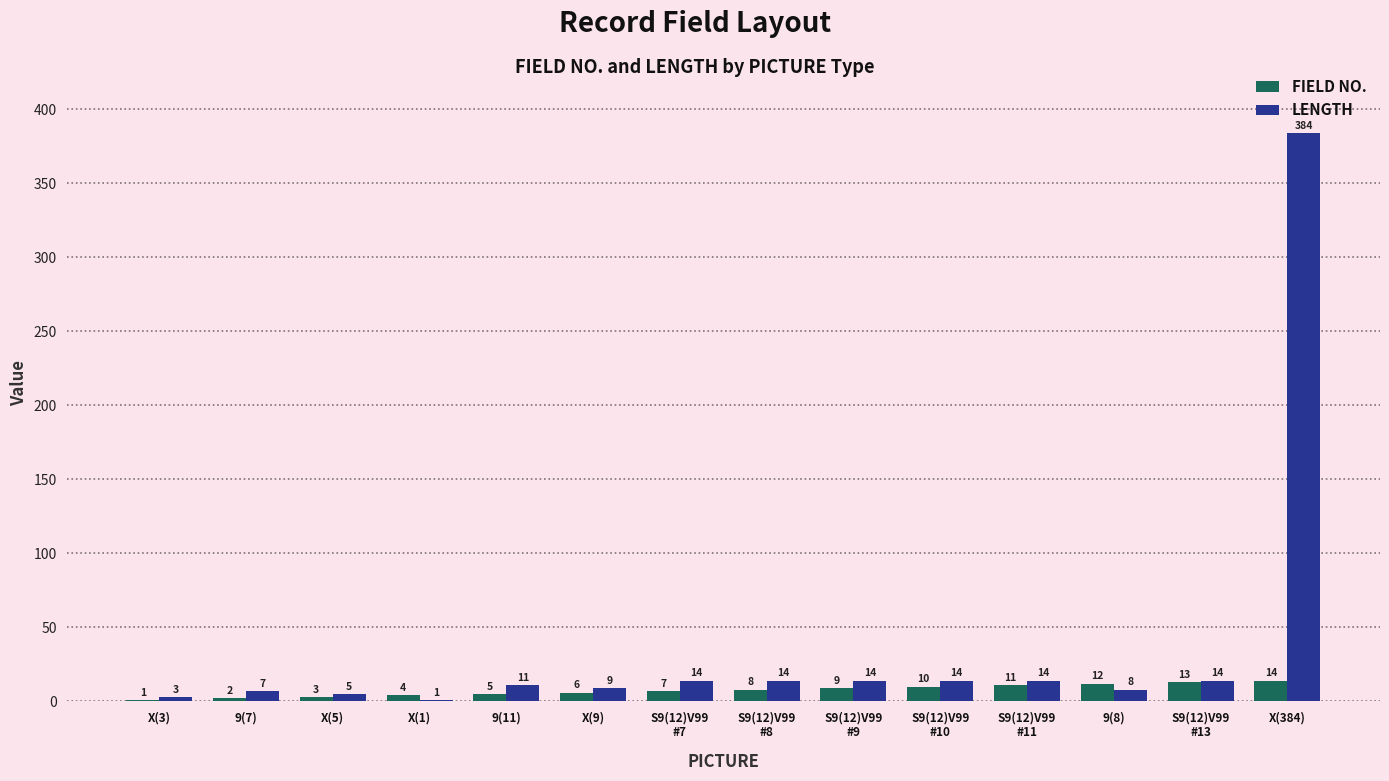

What is the approximate value of LENGTH at 9(8), to the nearest 10?

10